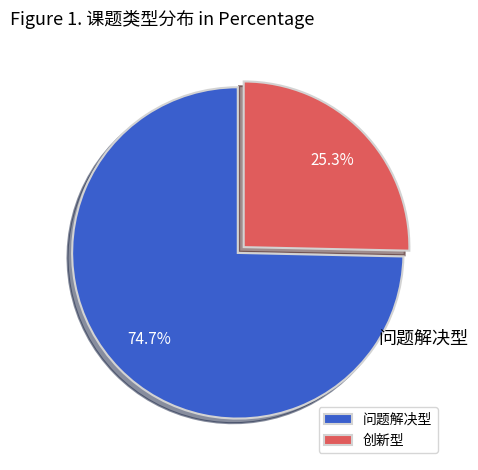

The 创新型 slice represents 34% of the pie. True or false?

False